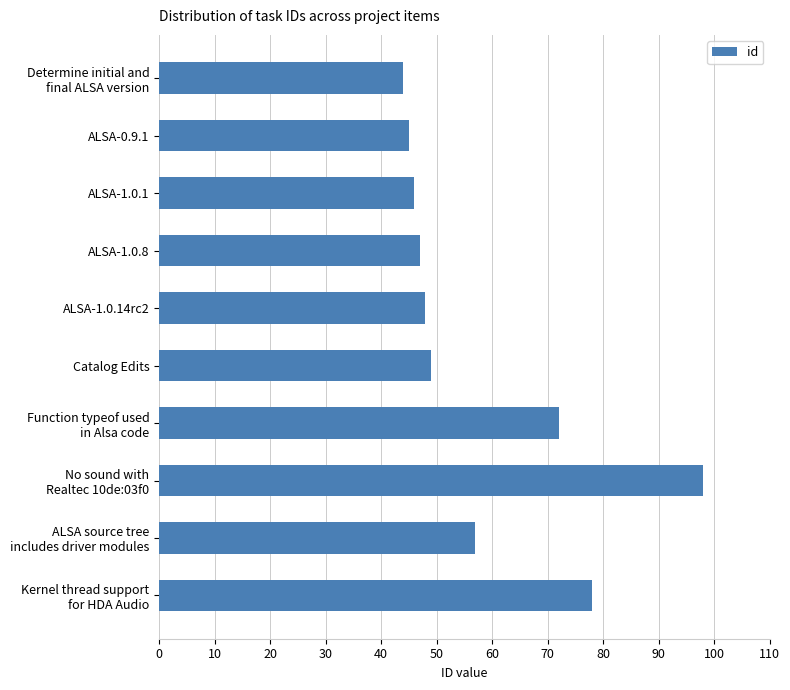

What is the label of the 6th bar from the top?

Catalog Edits